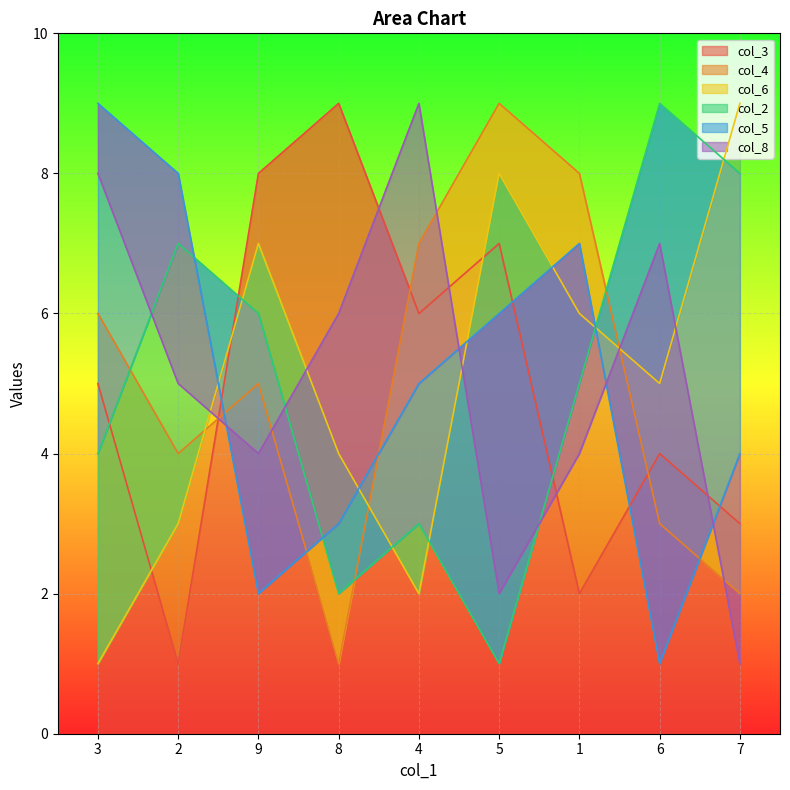

True or false: col_3 has a value of 4 at 6.

True